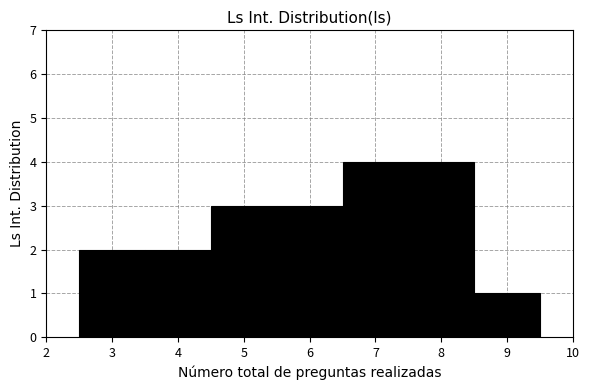

Reading left to right, list every bar in this chart as the range it spans on the x-axis followed by its height. The values are not printed on the chart, so give them approximately, as read against the axis.

2.5 to 3.5: 2
3.5 to 4.5: 2
4.5 to 5.5: 3
5.5 to 6.5: 3
6.5 to 7.5: 4
7.5 to 8.5: 4
8.5 to 9.5: 1